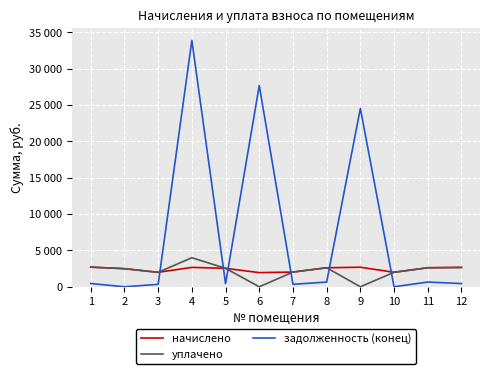

What are all the series names shown in the legend?

начислено, уплачено, задолженность (конец)